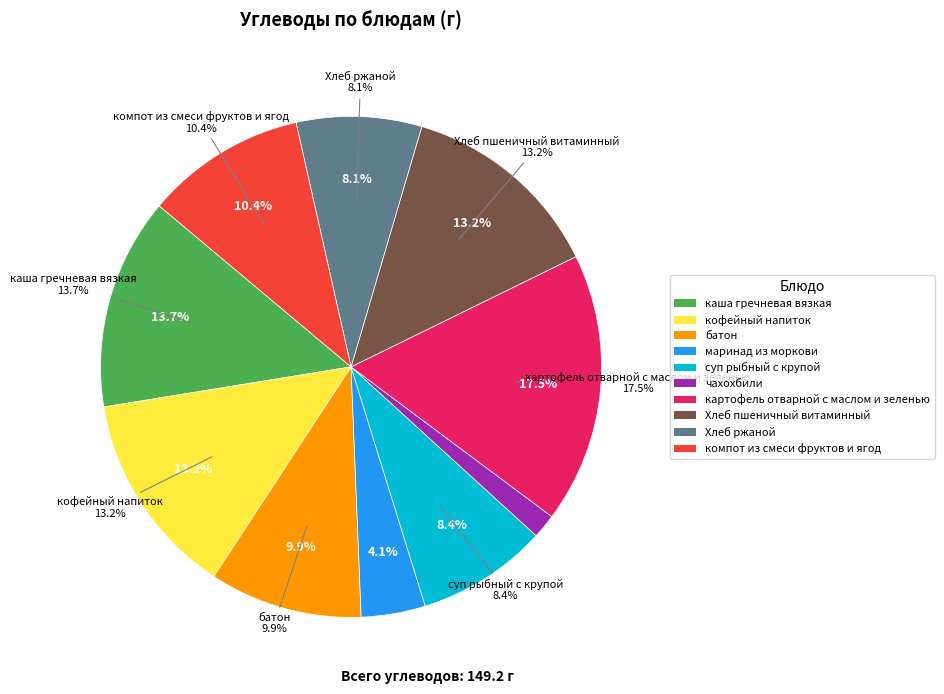

To the nearest percent, what is the average slice percentage?

10%